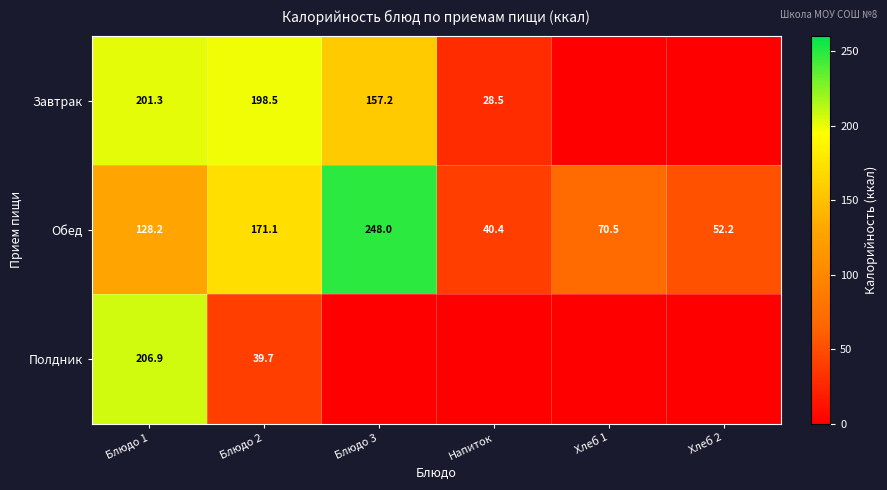

Which category has the lowest value across all series?

Хлеб 1